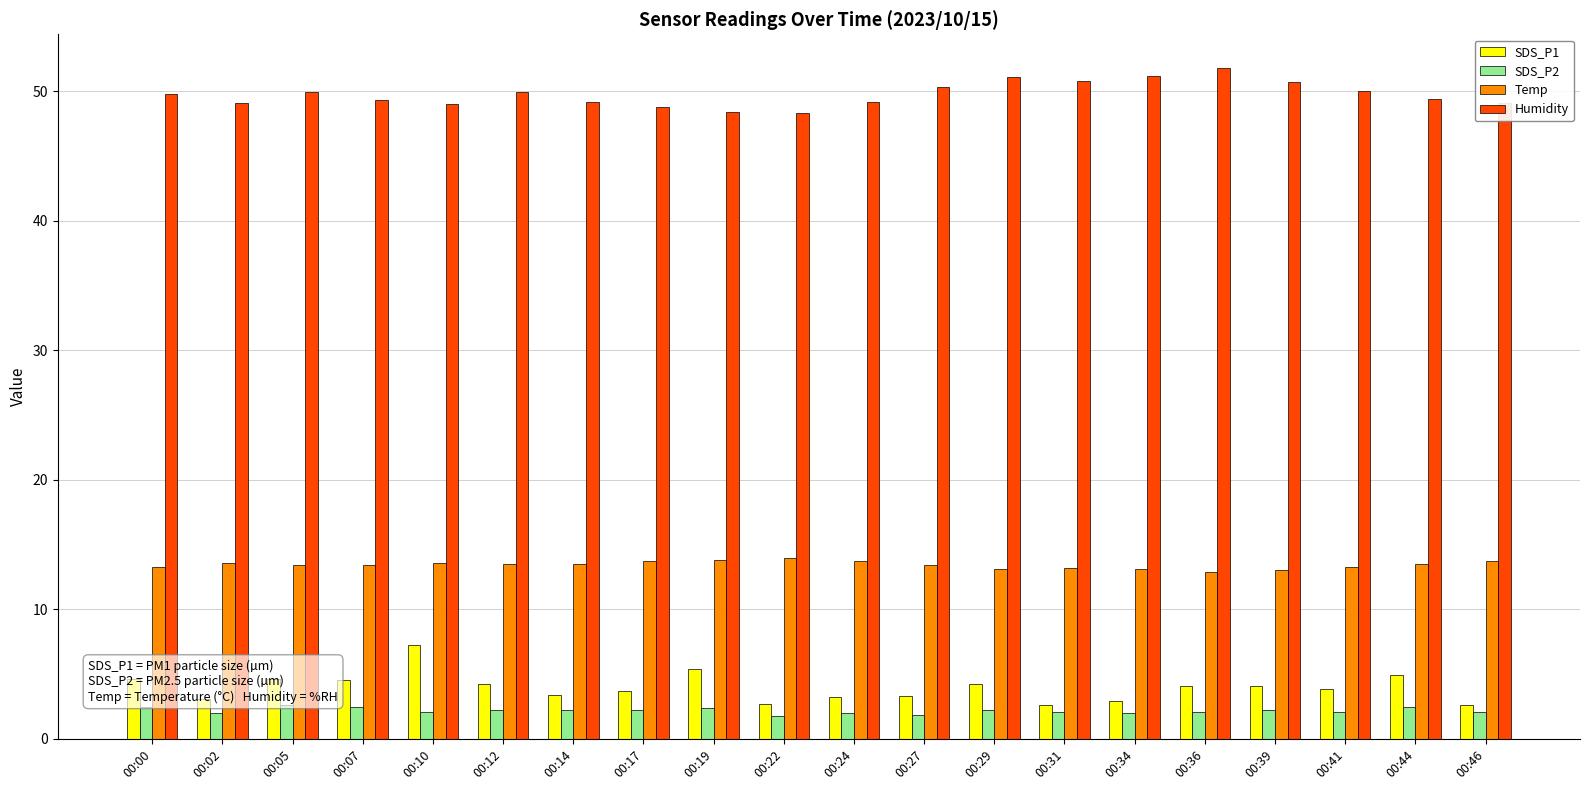

Is the value of SDS_P1 at 00:14 greater than the value of Humidity at 00:19?

No